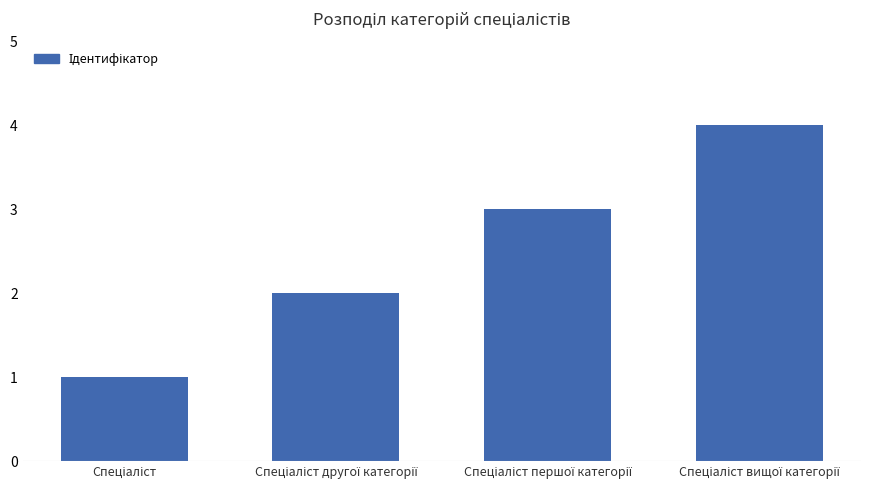

What is the sum of all values?

10